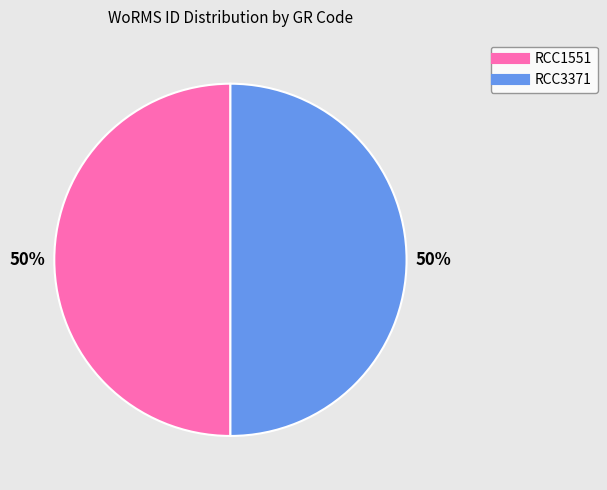

Approximately how many times larger is the value at RCC3371 compared to RCC1551?

1.0